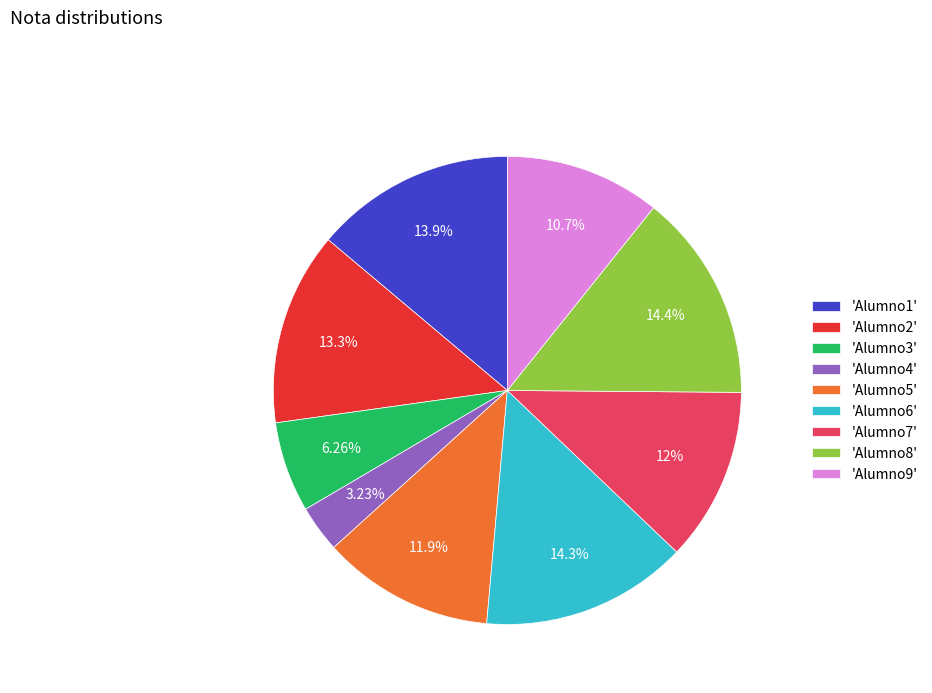

Does 'Alumno6' represent more than half of the total?

No